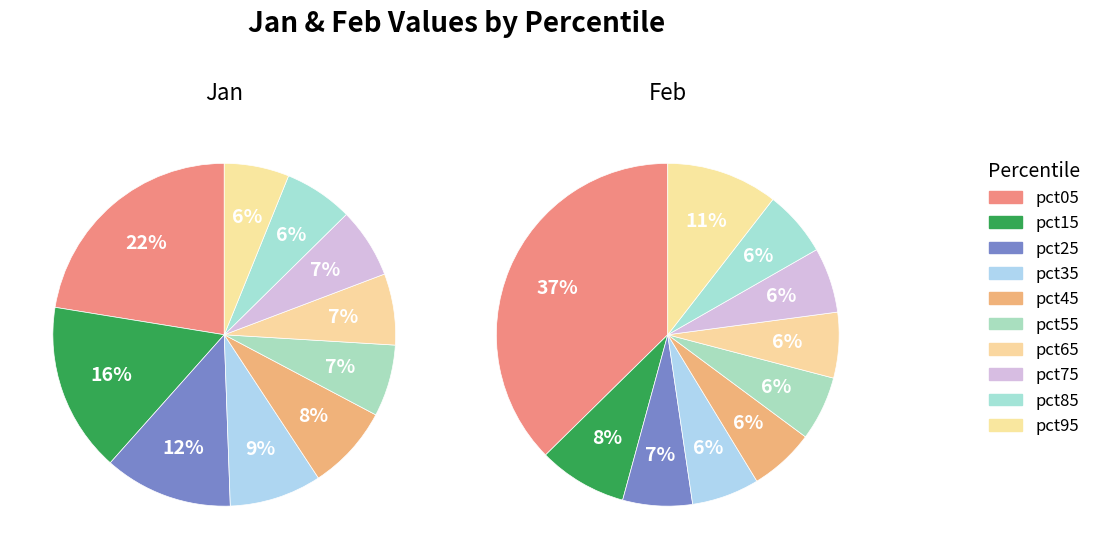

To the nearest percent, what percentage of the pie is pct35?

6%